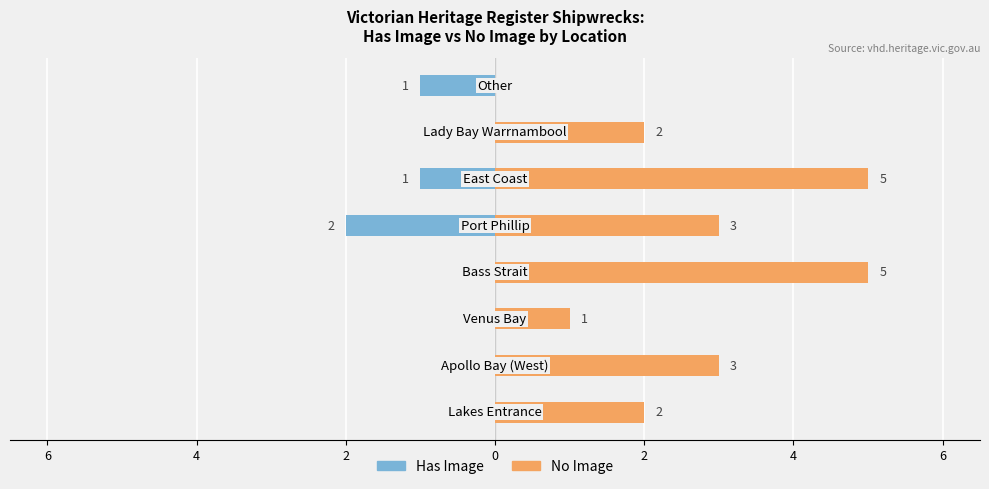

Reading left to right, list all the values displayed in this chart.

Has Image: 0	0	0	0	-2	-1	0	-1
No Image: 2	3	1	5	3	5	2	0